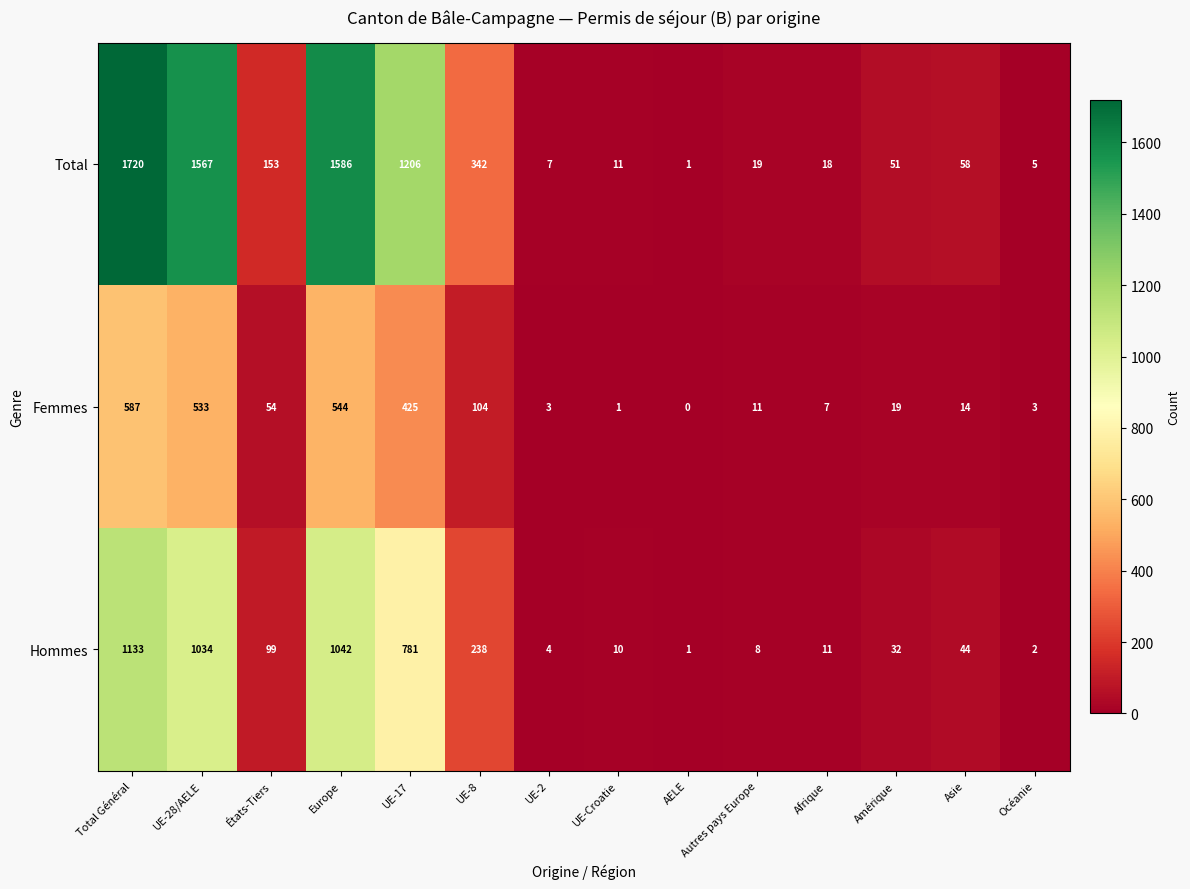

At which category is the sum across all series the highest?

Total Général